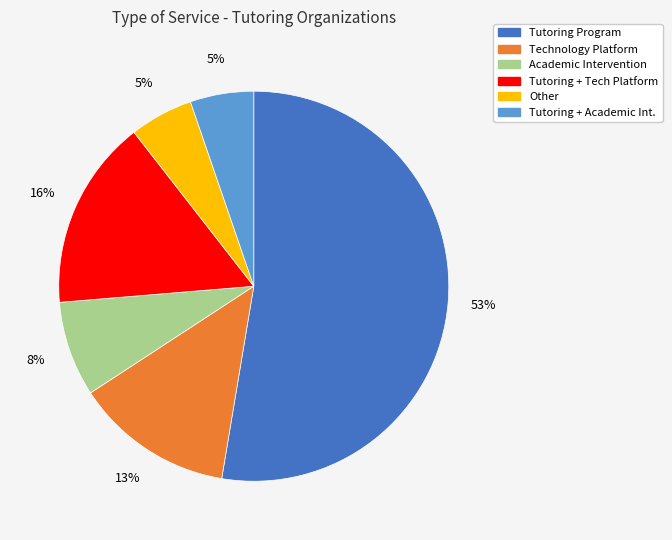

Does any single category account for the majority?

Yes